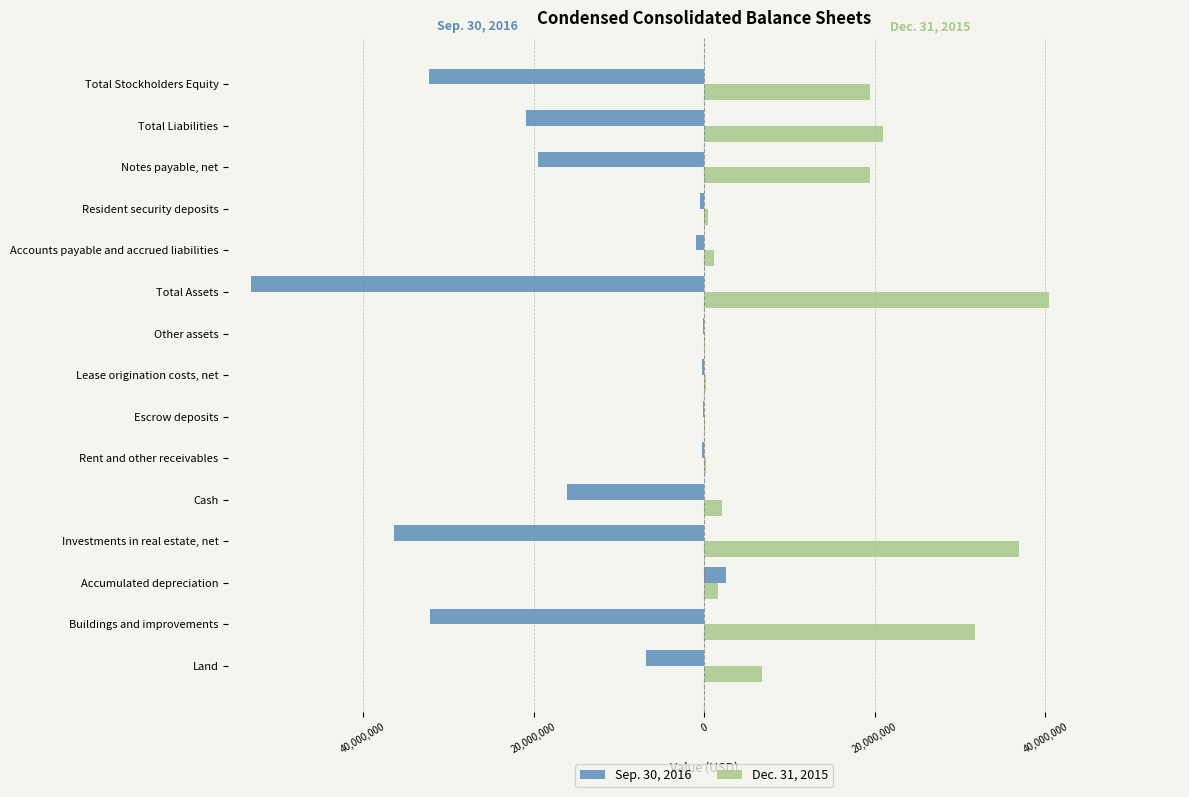

What are all the series names shown in the legend?

Sep. 30, 2016, Dec. 31, 2015